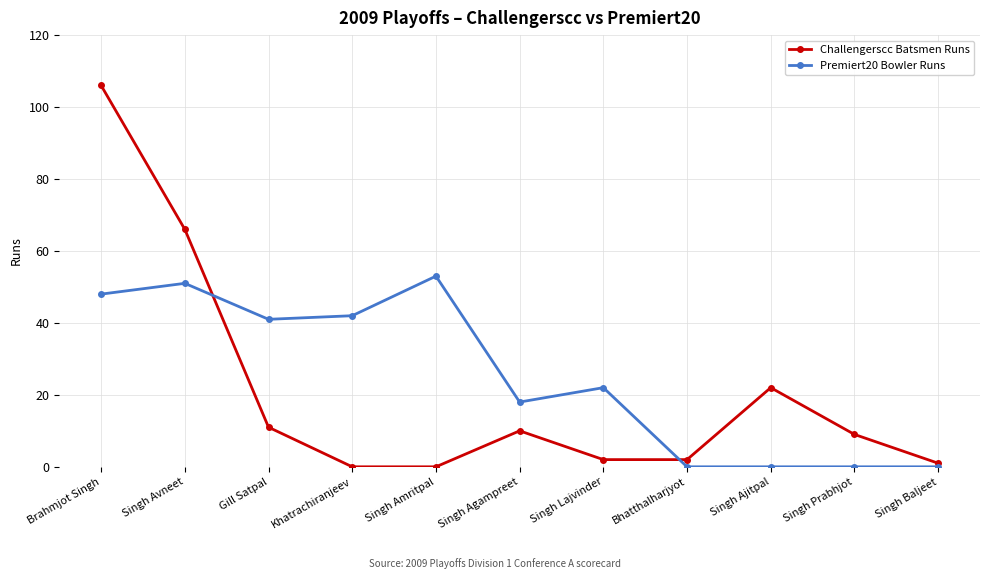

At Brahmjot Singh, list the series in order from largest to smallest.

Challengerscc Batsmen Runs, Premiert20 Bowler Runs